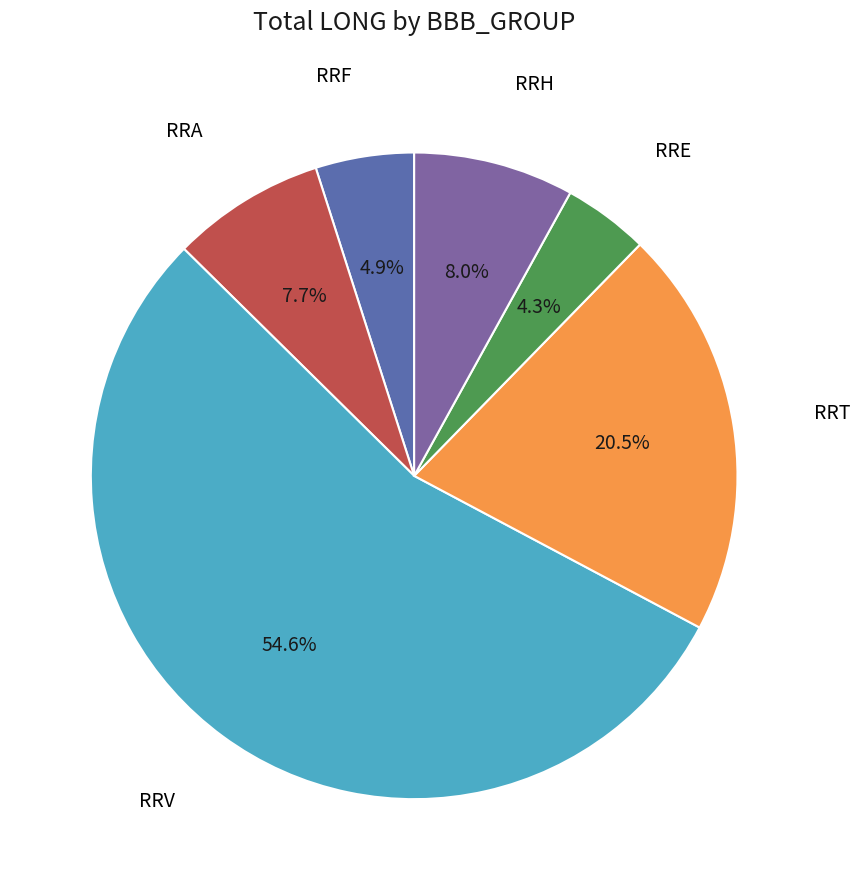

Count the number of slices in the pie.

6